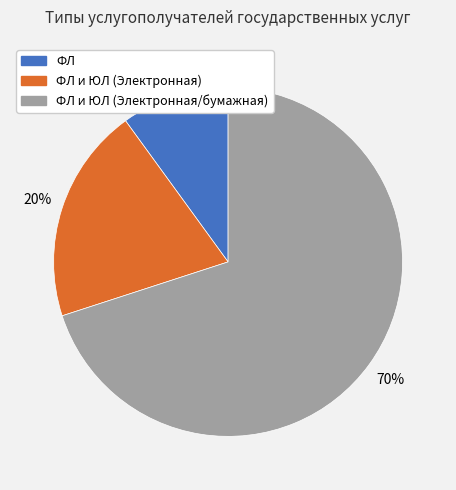

Rank the categories by value from lowest to highest.

ФЛ, ФЛ и ЮЛ (Электронная), ФЛ и ЮЛ (Электронная/бумажная)